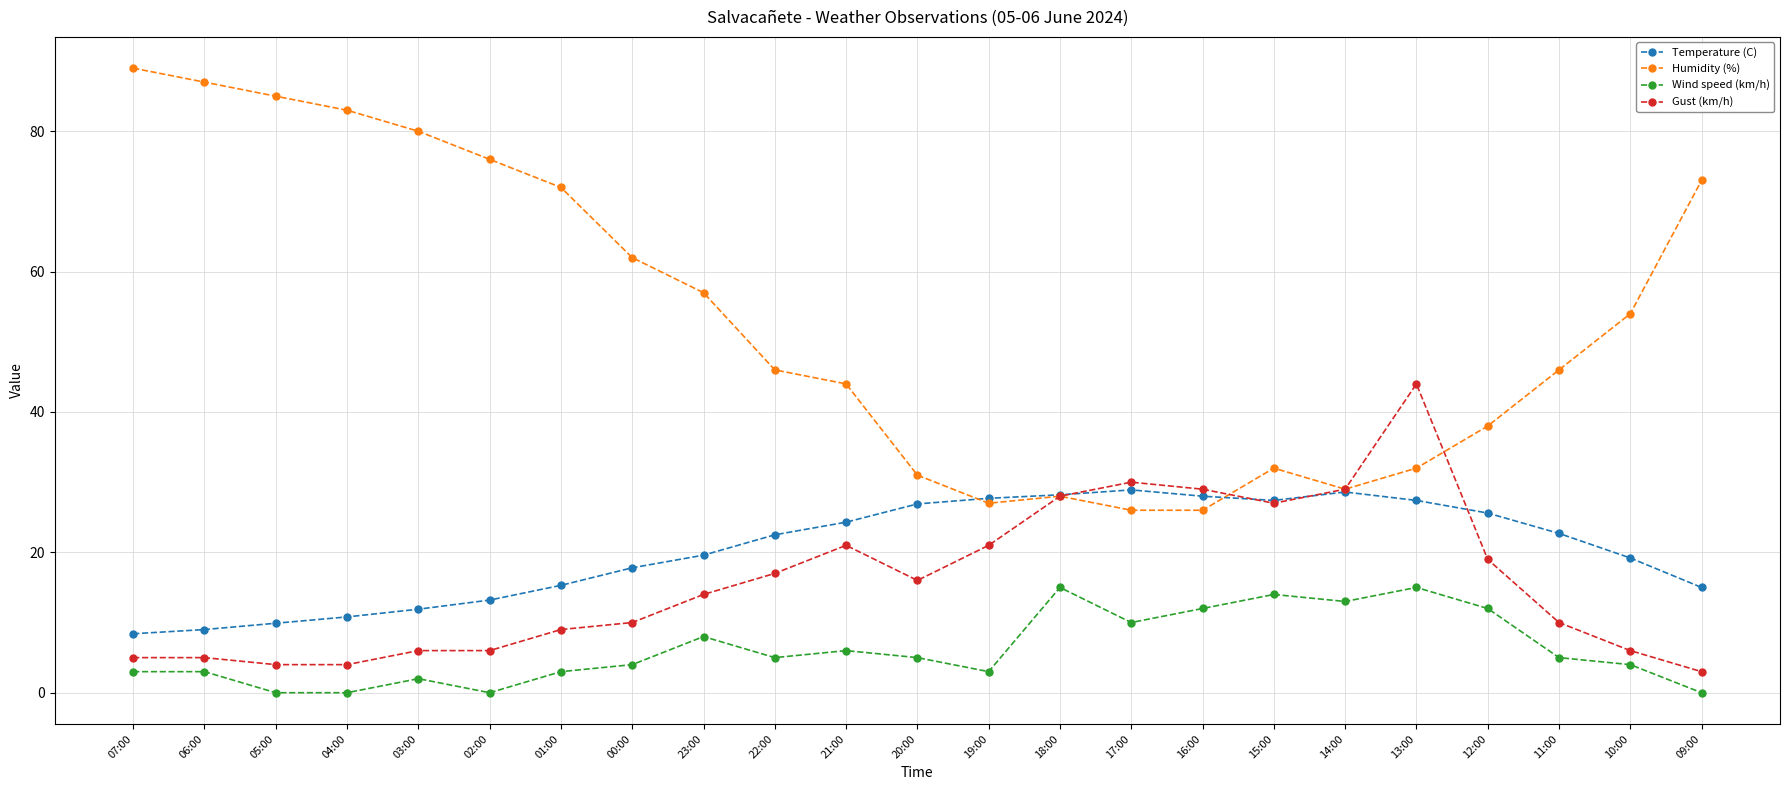

Which label corresponds to the largest value in the chart?

07:00